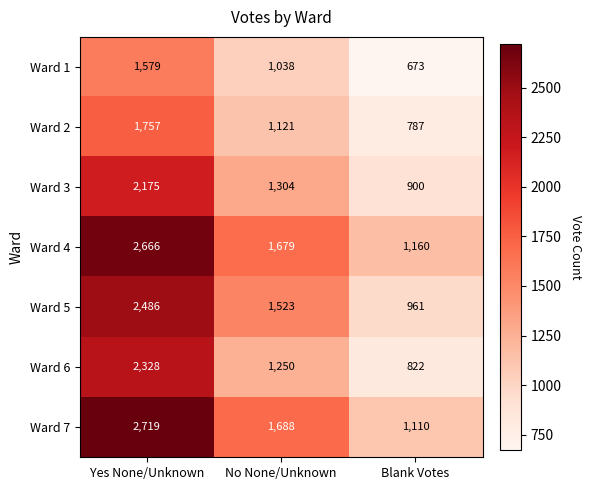

Rank the series by their maximum value, from highest to lowest.

Ward 7, Ward 4, Ward 5, Ward 6, Ward 3, Ward 2, Ward 1